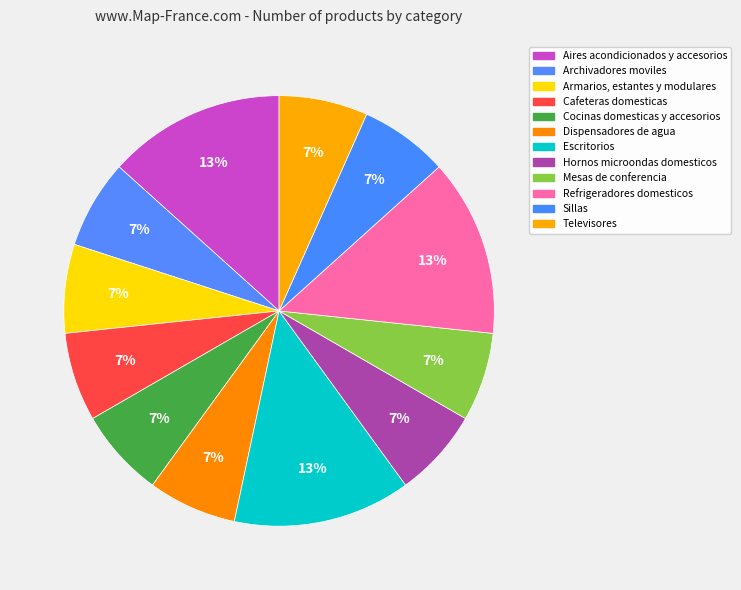

Which slice is the smallest?

Archivadores moviles